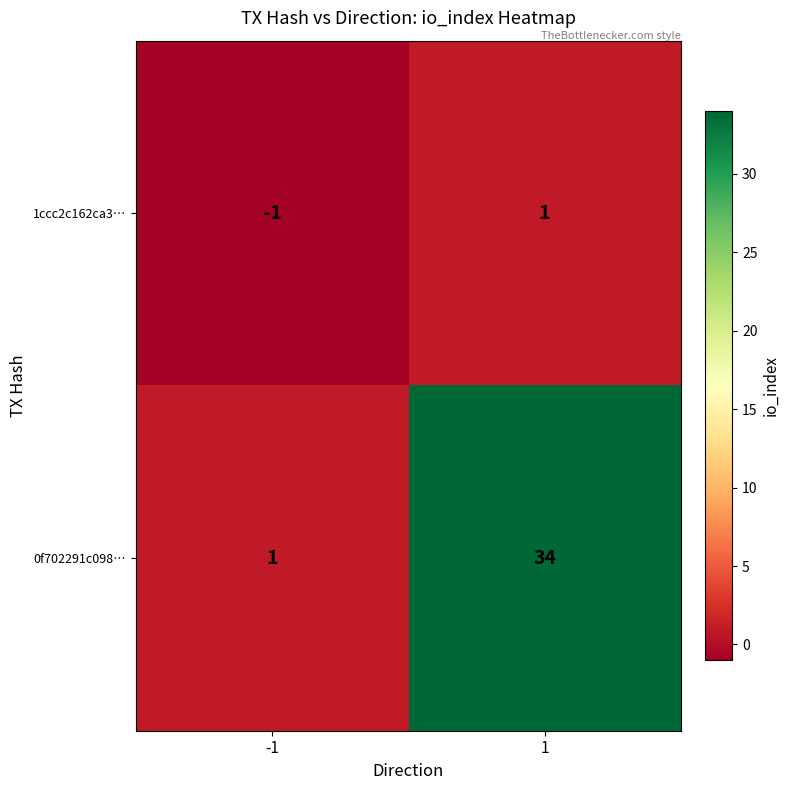

What is the maximum value for 0f702291c098…?

34